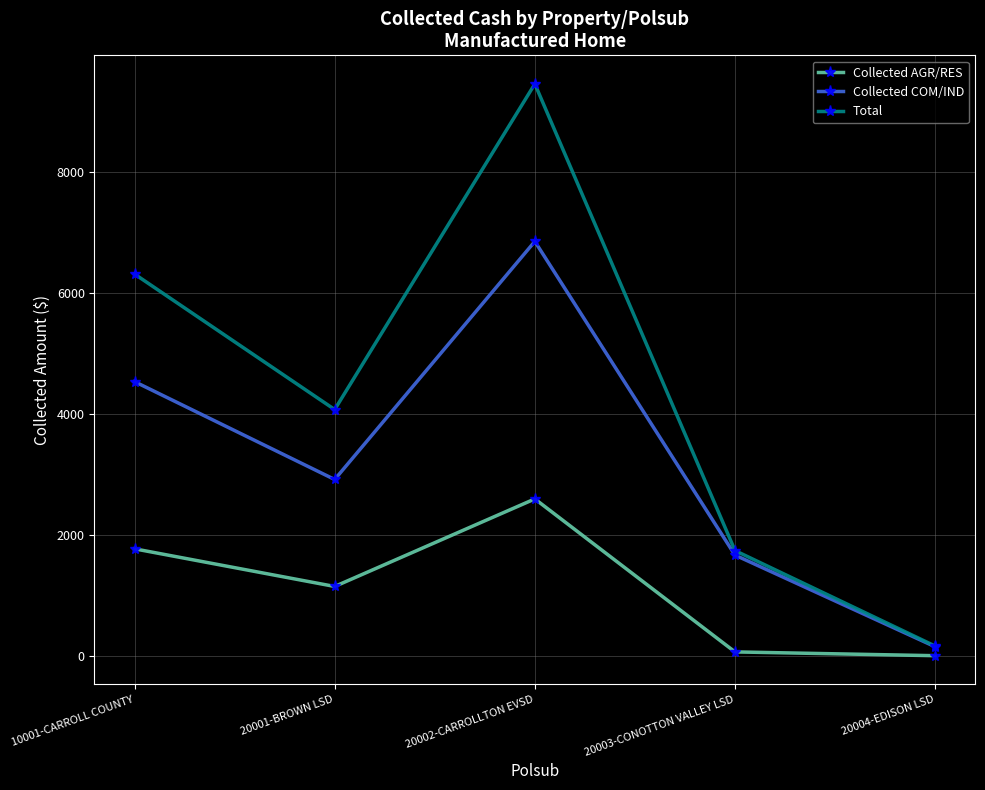

What is the maximum value shown in the chart?

9451.0